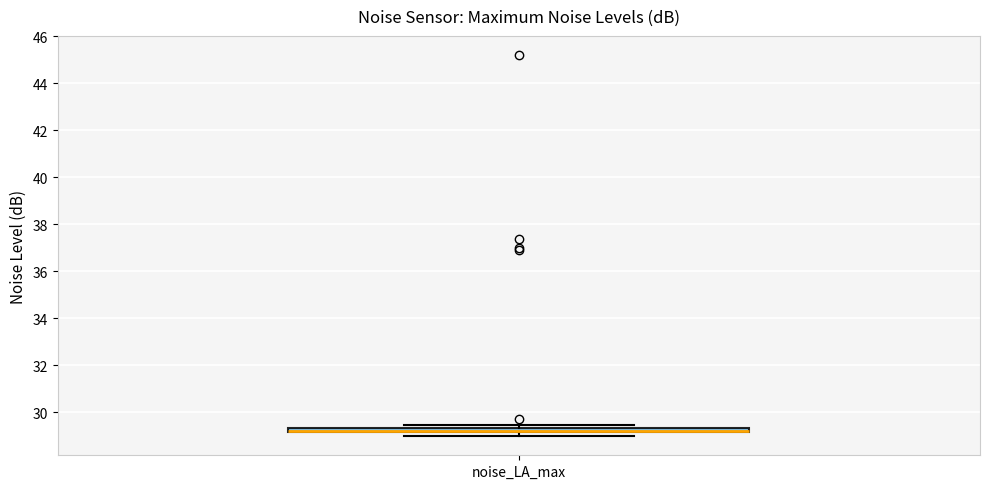

Where is the lower edge of the box for noise_LA_max on the y-axis? The values are not printed on the chart, so give them approximately, as read against the axis.

29.2